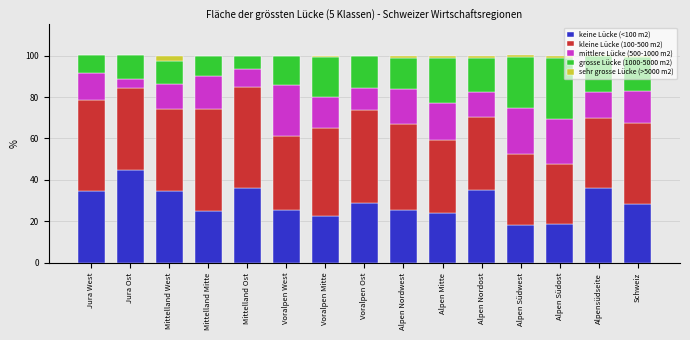

What is the total value across all series at Mittelland West?

100.0